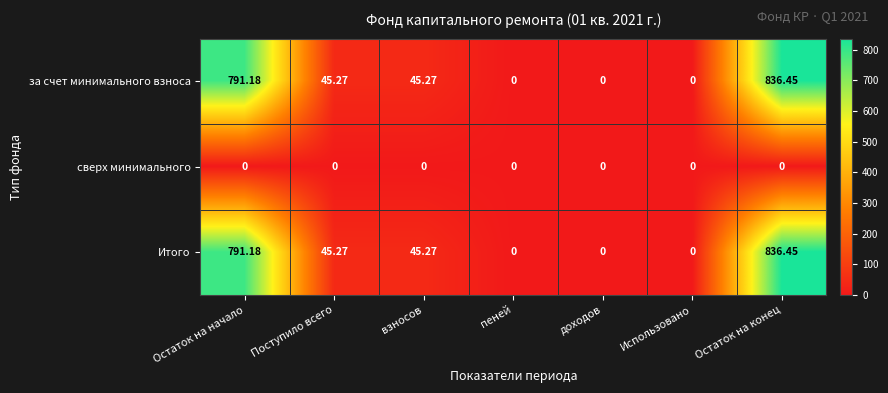

At which category is the sum across all series the highest?

Остаток на конец